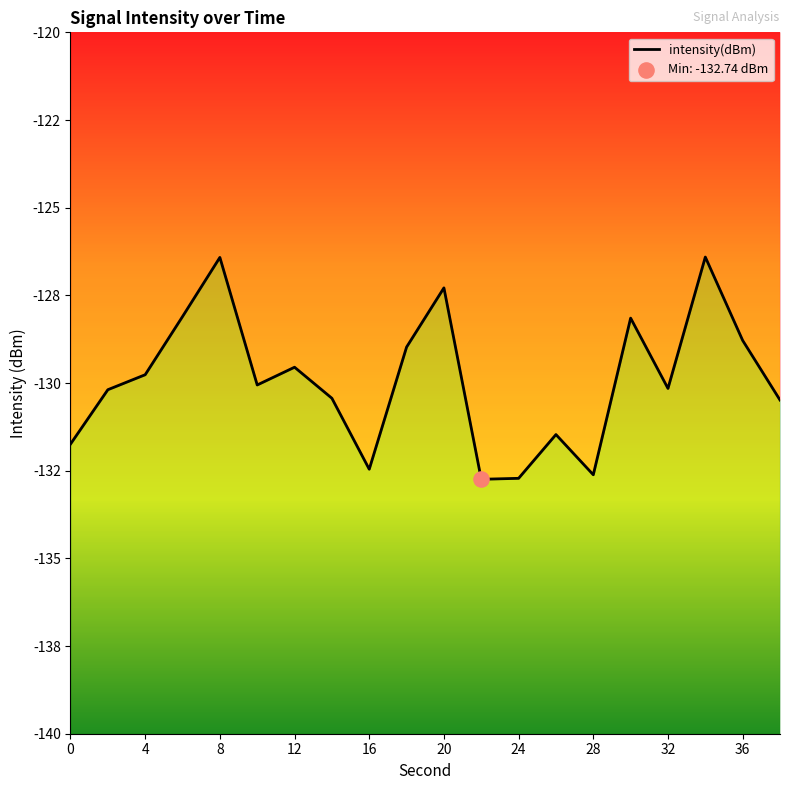

Which has a higher value, 14 or 2?

2